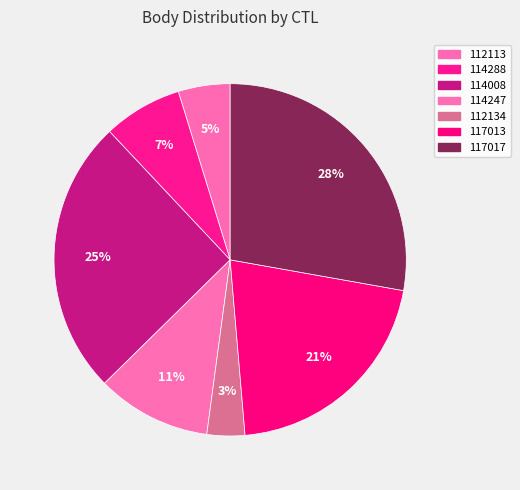

To the nearest percent, what is the difference between the 114247 and 117017 slice percentages?

17%